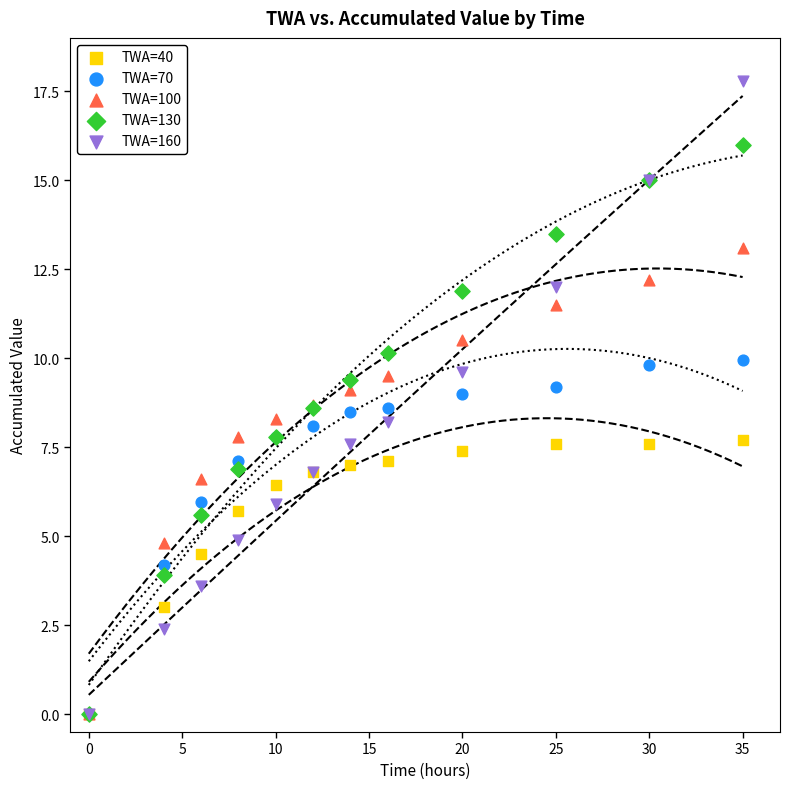

What are all the series names shown in the legend?

TWA=40, TWA=70, TWA=100, TWA=130, TWA=160